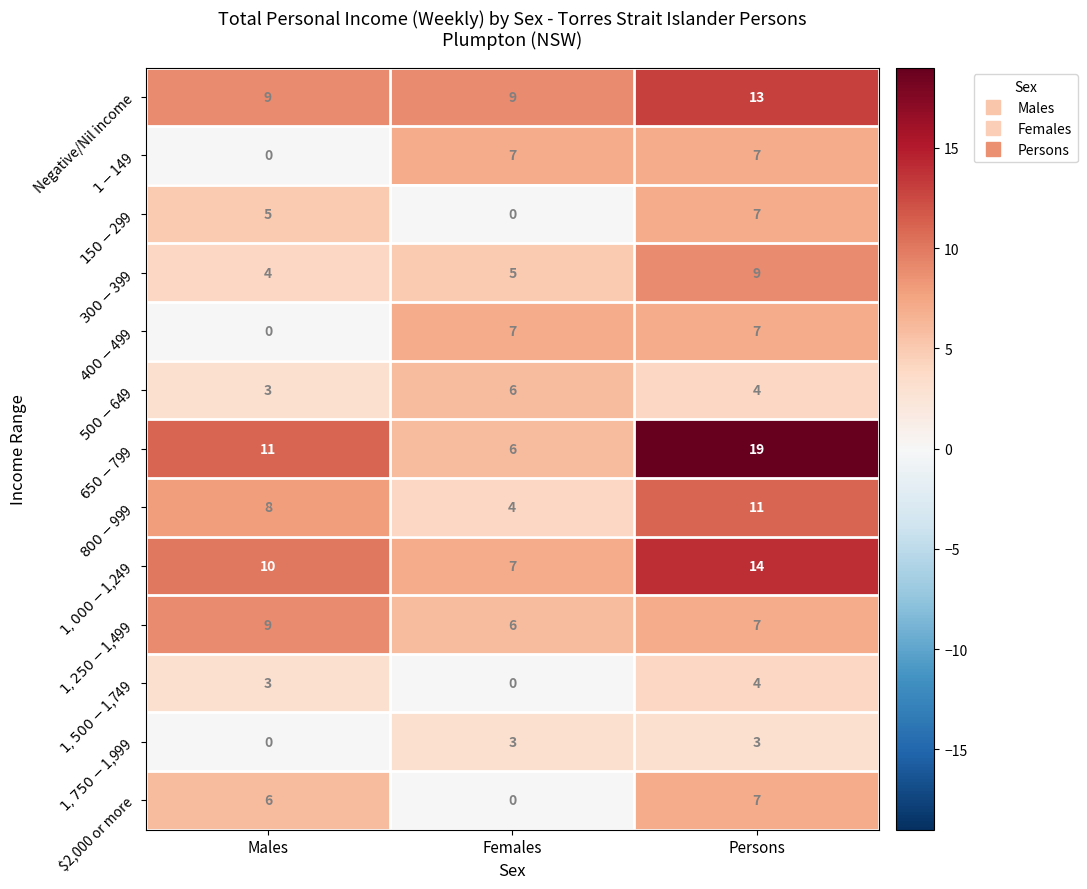

What is the sum of all $2,000 or more values?

13